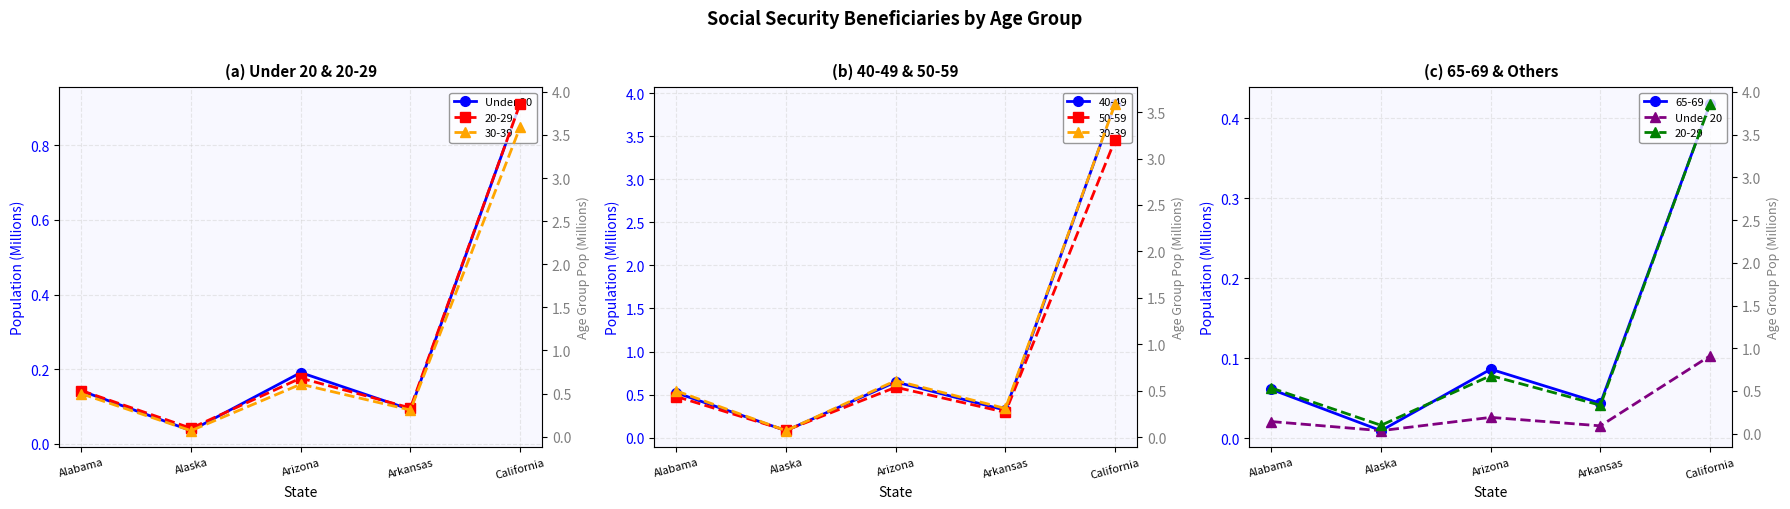

List the series in order of their overall mean, highest first.

Under 20, Population (M)